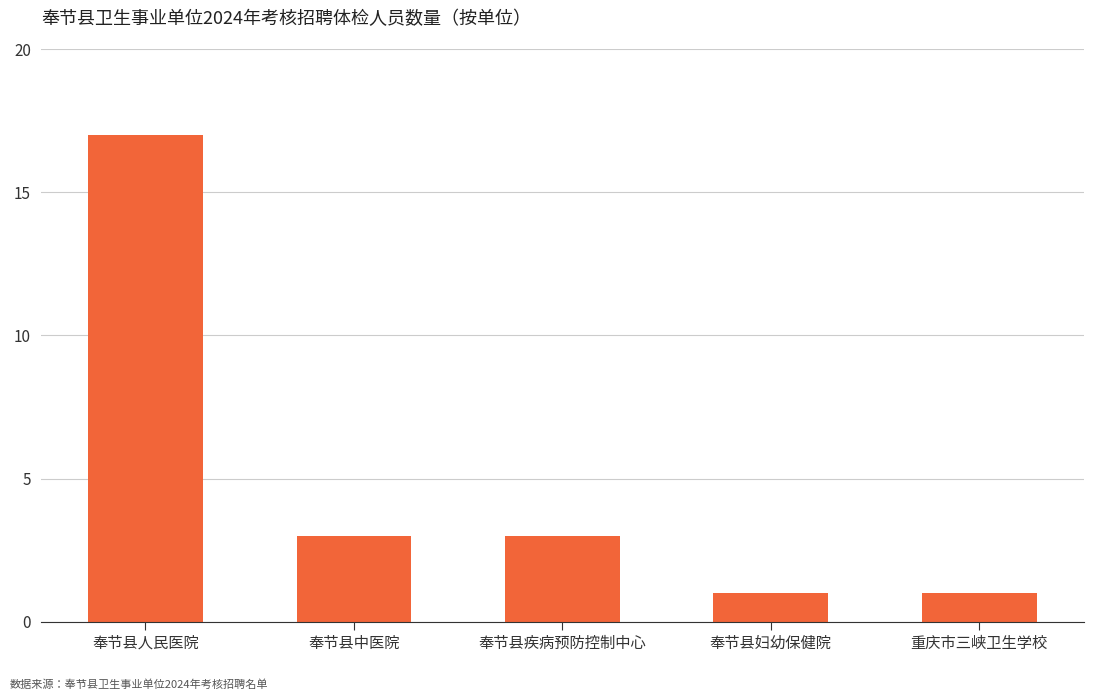

True or false: the data shows 0 at 奉节县妇幼保健院.

False